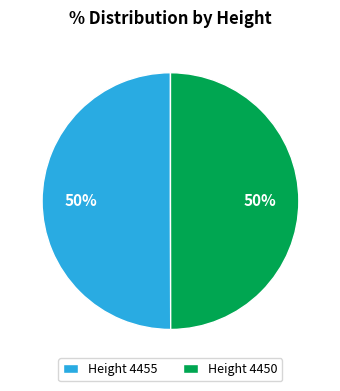

Approximately how many times larger is the value at Height 4455 compared to Height 4450?

1.0